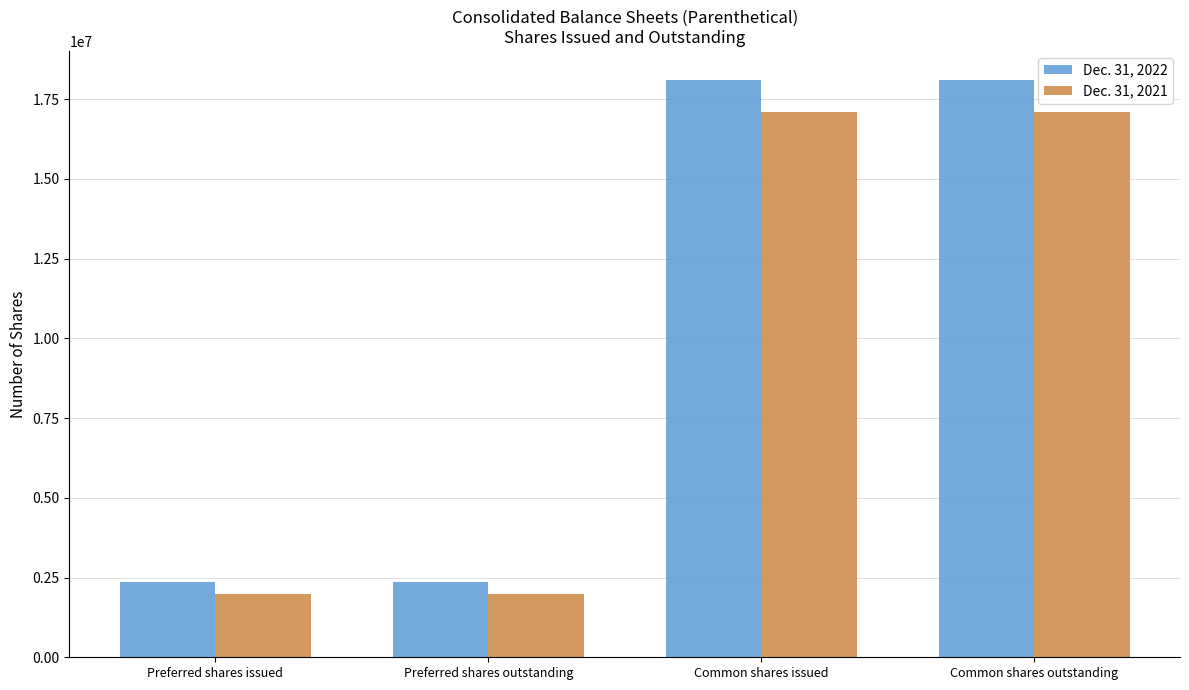

What is the minimum value for Dec. 31, 2021?

1969797